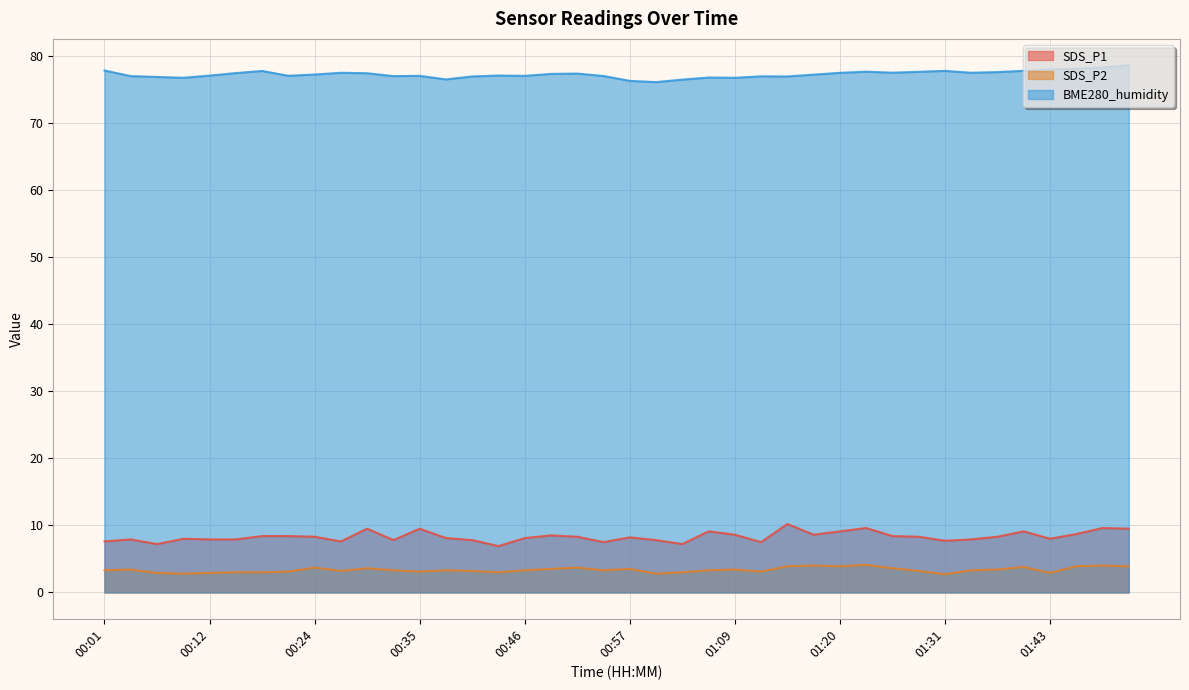

How many interior local valleys does the SDS_P2 series have?

10